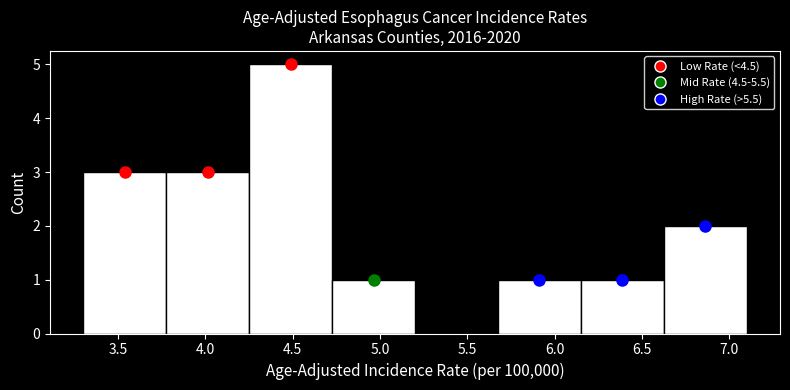

Reading left to right, transcribe this chart: for each bar, give the range it covers on the x-axis and its height. Neither the bar edges nor the heights are printed on the chart, so give them approximately, as read against the axes.

3.300 to 3.775: 3
3.775 to 4.250: 3
4.250 to 4.725: 5
4.725 to 5.200: 1
5.200 to 5.675: 0
5.675 to 6.150: 1
6.150 to 6.625: 1
6.625 to 7.100: 2